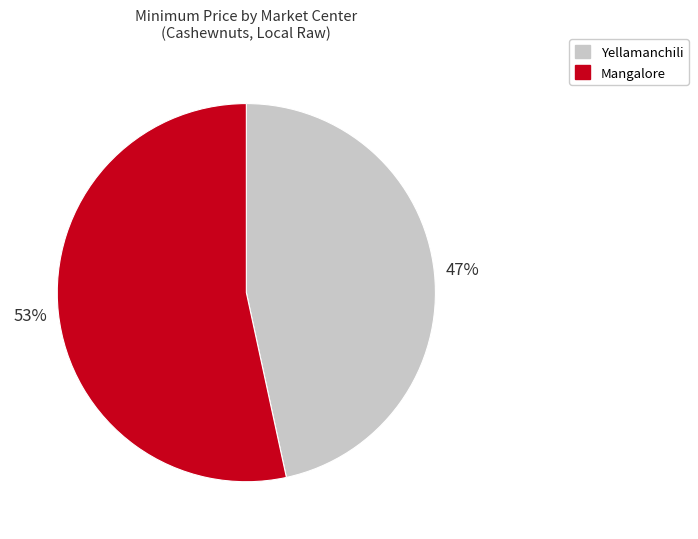

Count the number of slices in the pie.

2